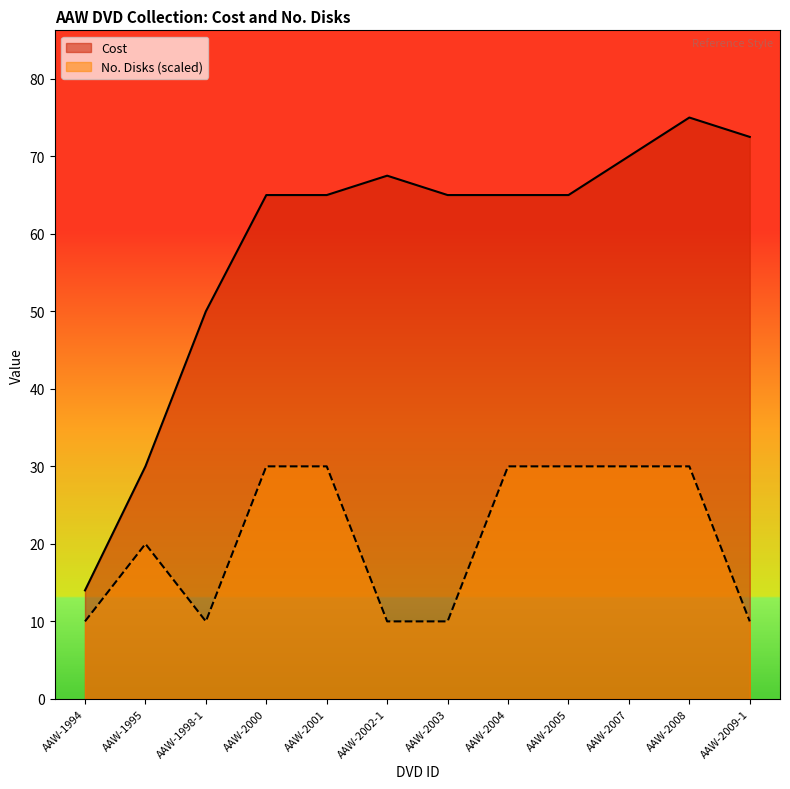

True or false: No. Disks and Cost cross at least once.

False